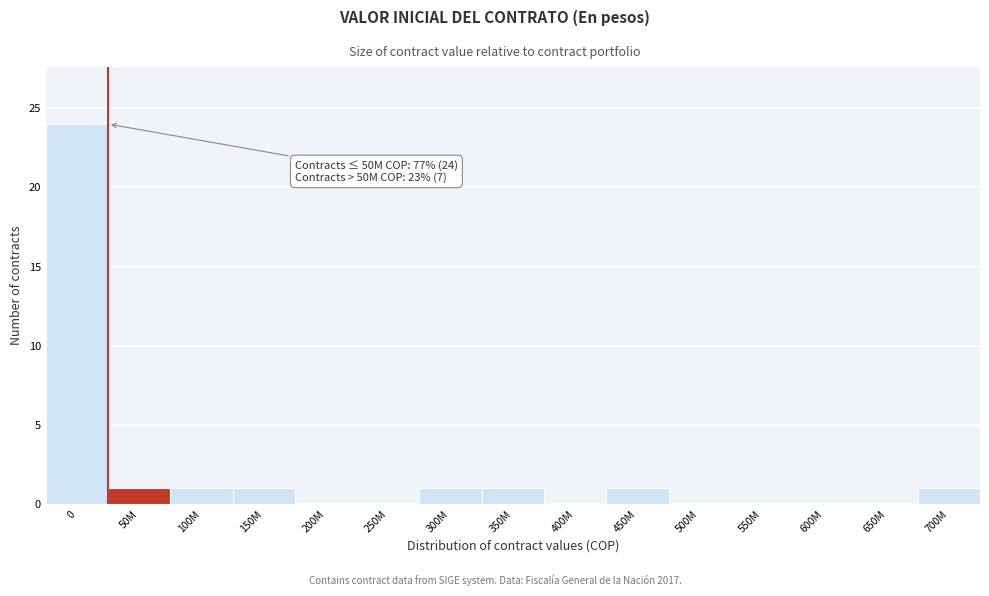

Reading right to left, list all the values displayed in this chart.

700M=1	650M=0	600M=0	550M=0	500M=0	450M=1	400M=0	350M=1	300M=1	250M=0	200M=0	150M=1	100M=1	50M=1	0=24